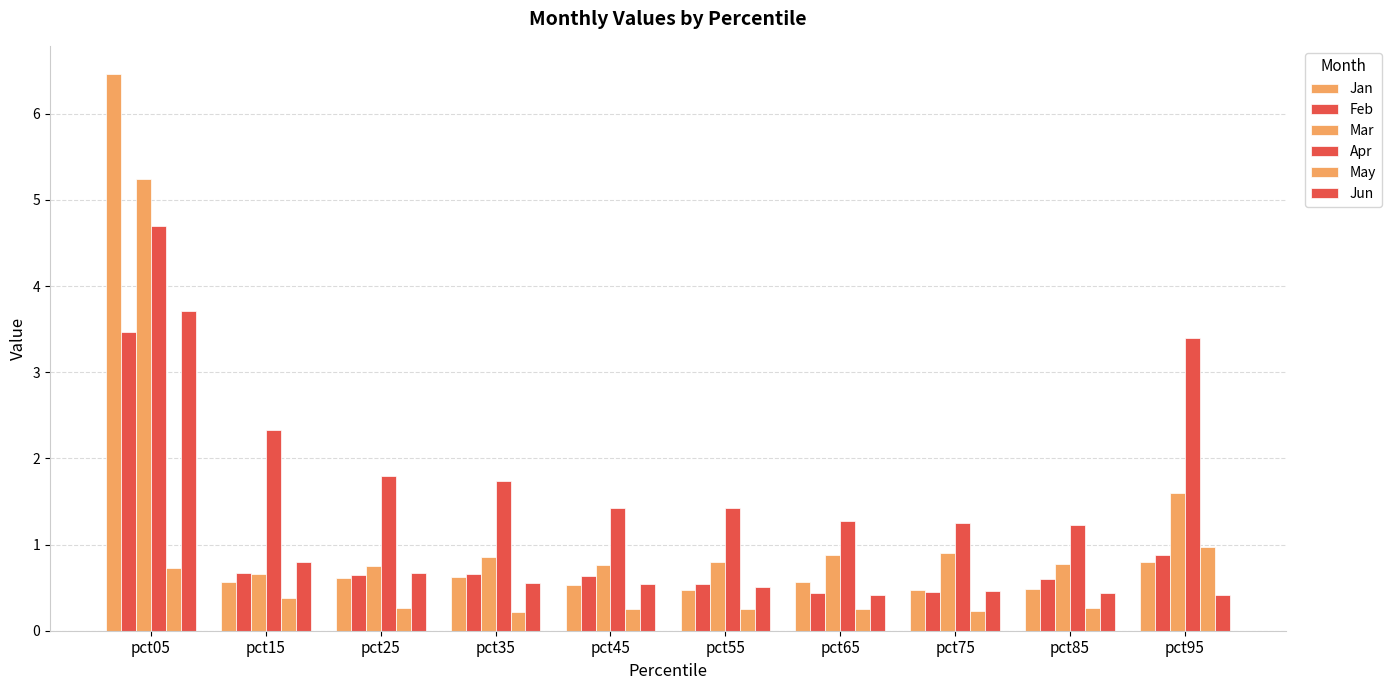

The May series shows 1.7 at pct95. True or false?

False